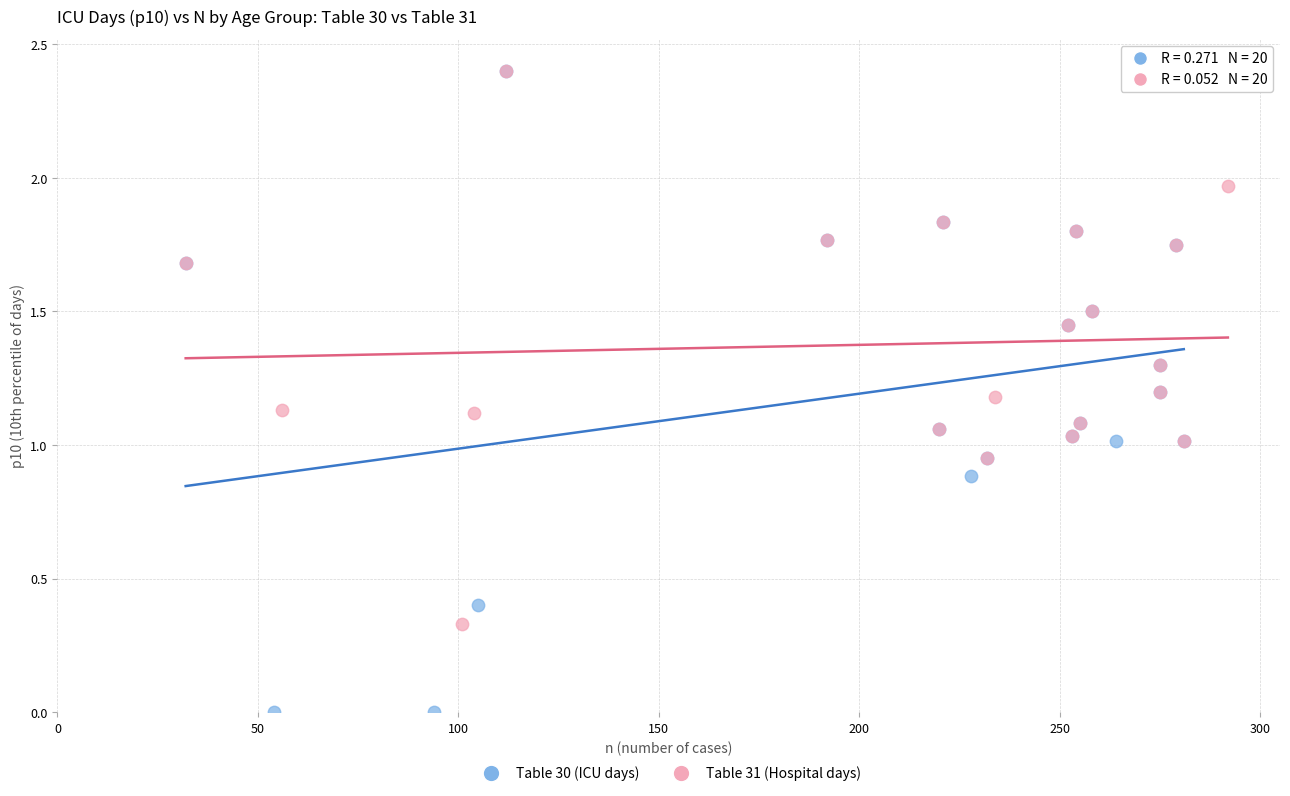

Which series reaches the minimum Y coordinate?

Table 30 (ICU days)